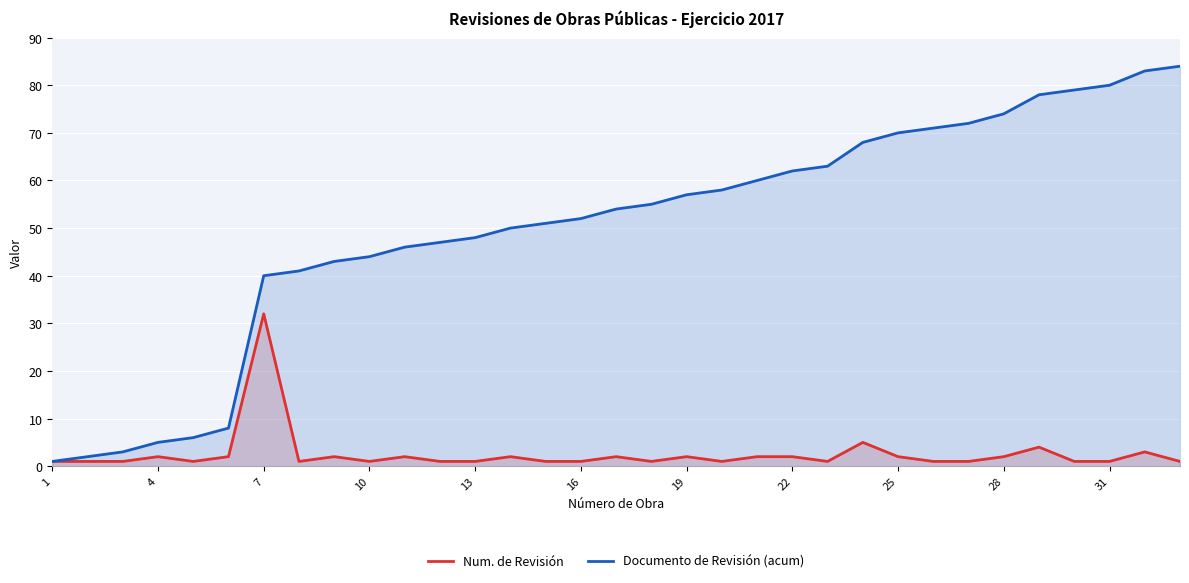

What is the difference between the maximum and minimum values in the Num. de Revisión series?

31